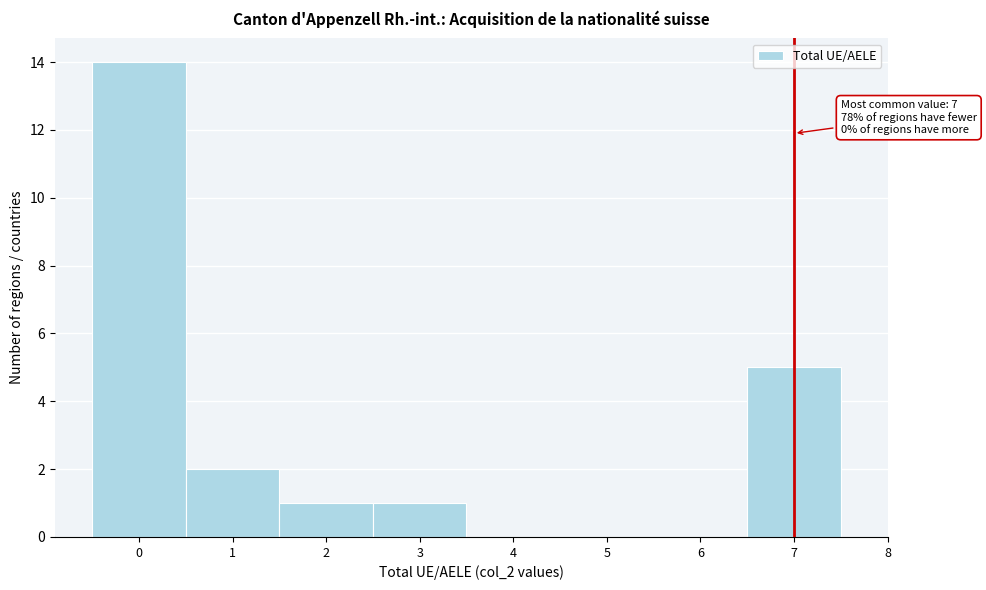

Over which range of the x-axis is the bar tallest?

-0.5 to 0.5